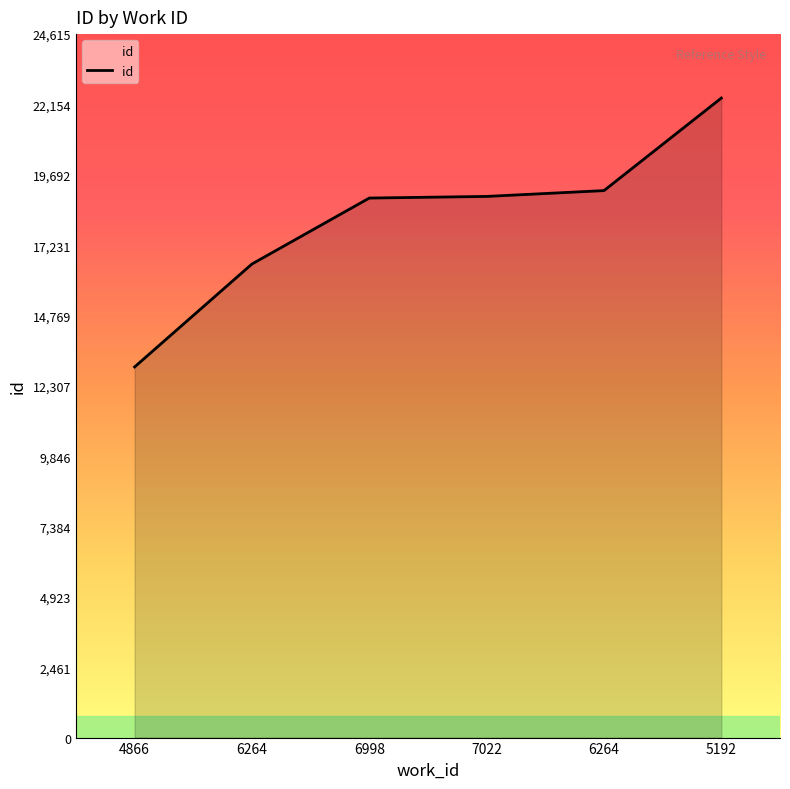

List the labels in order of value, smallest first.

4866, 6264, 6998, 7022, 6264, 5192